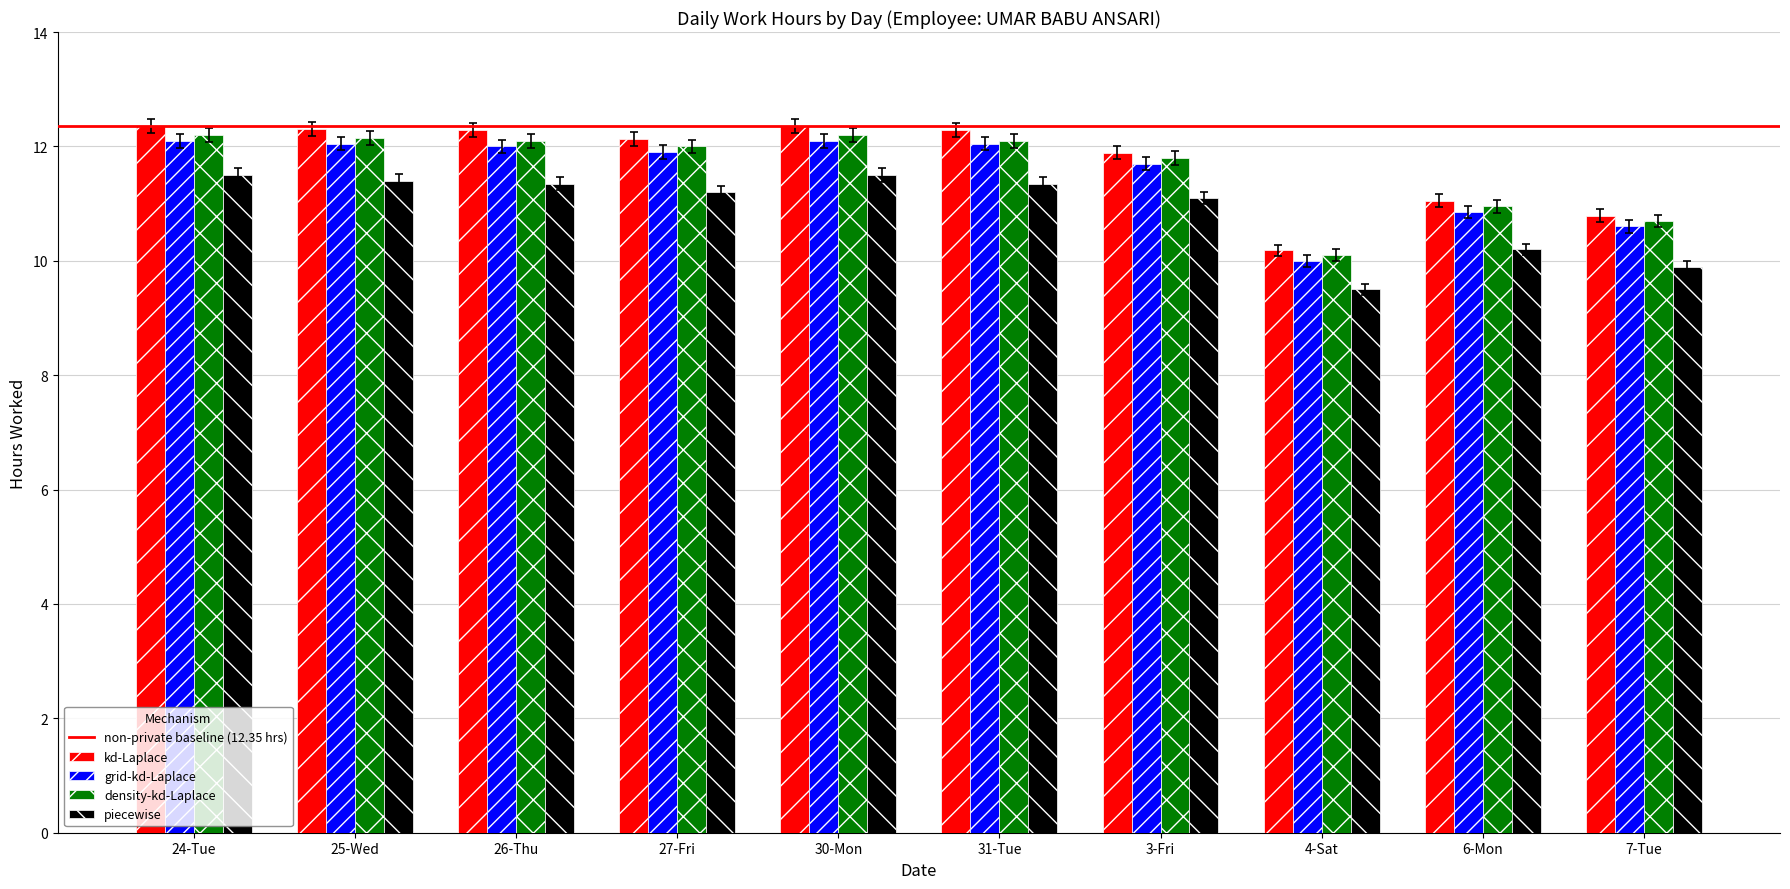

What is the average value of the grid-kd-Laplace series?

11.5